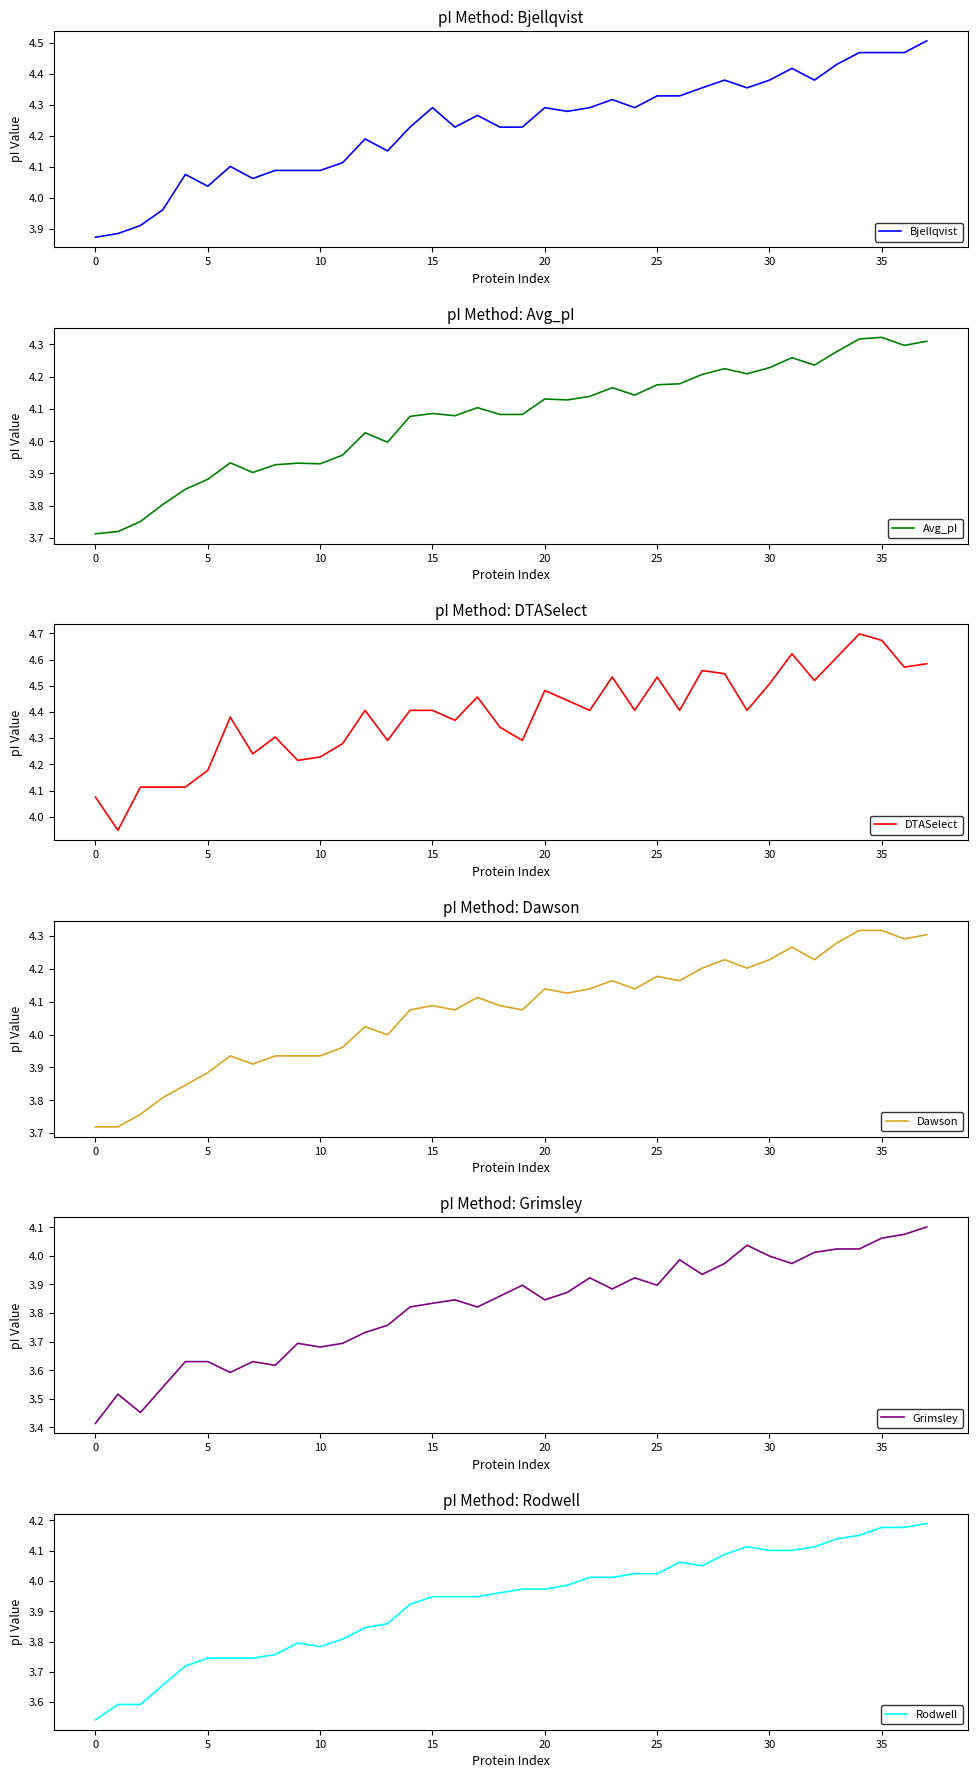

What is the difference between the Dawson values at 22 and 12?

0.1